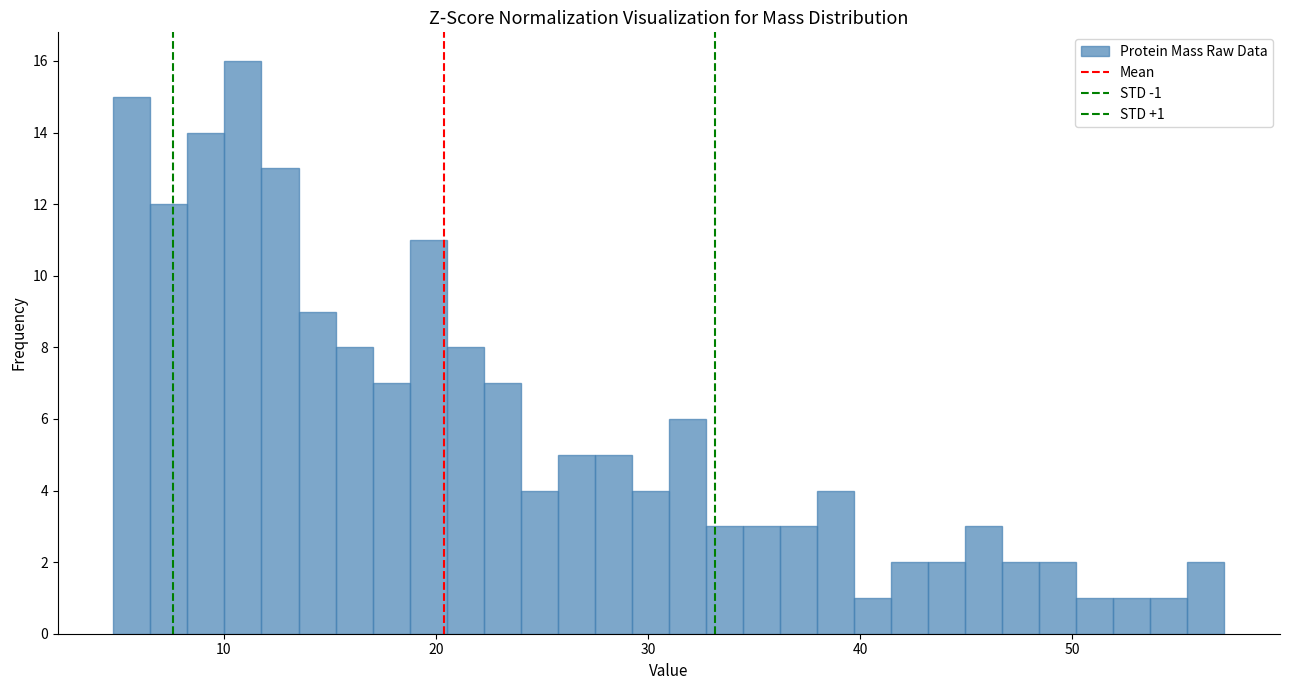

Around what value on the x-axis is the tallest bar? Give the approximate position of its centre, as read against the axis.

11